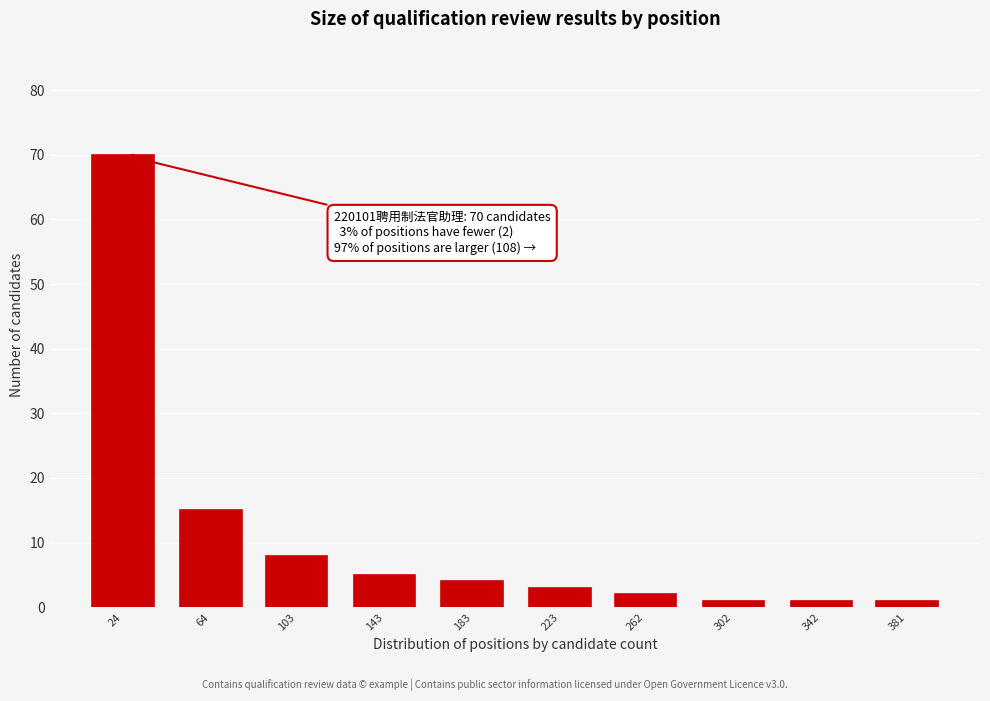

Reading right to left, extract all data points from this chart.

381=1	342=1	302=1	262=2	223=3	183=4	143=5	103=8	64=15	24=70